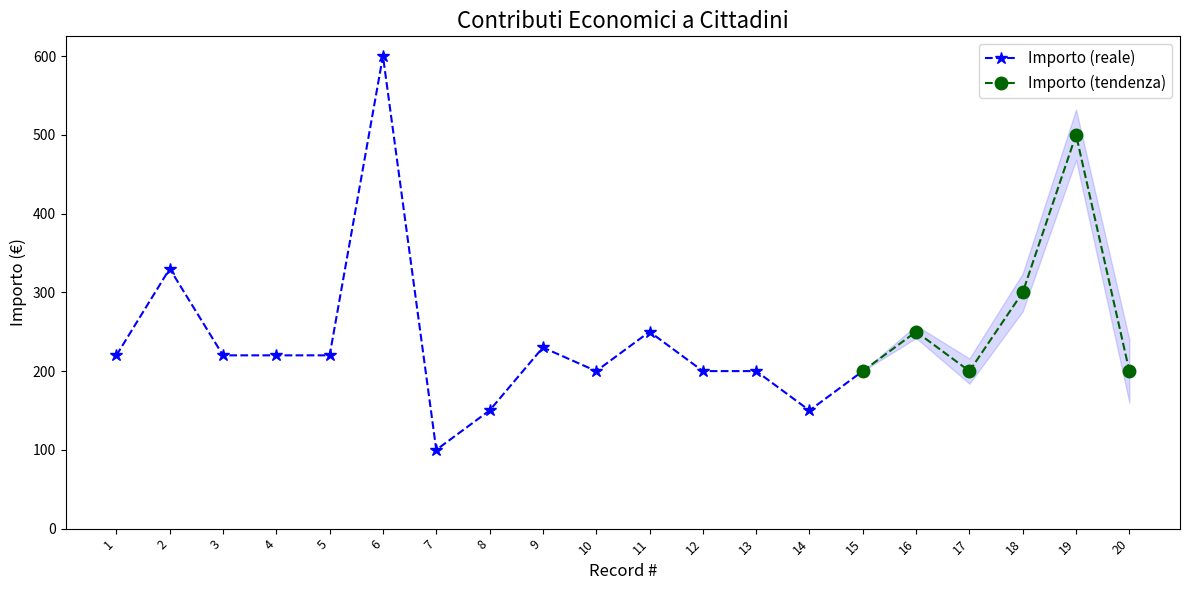

Reading right to left, what are all the values shown in this chart?

200	500	300	200	250	200	150	200	200	250	200	230	150	100	600	220	220	220	330	220